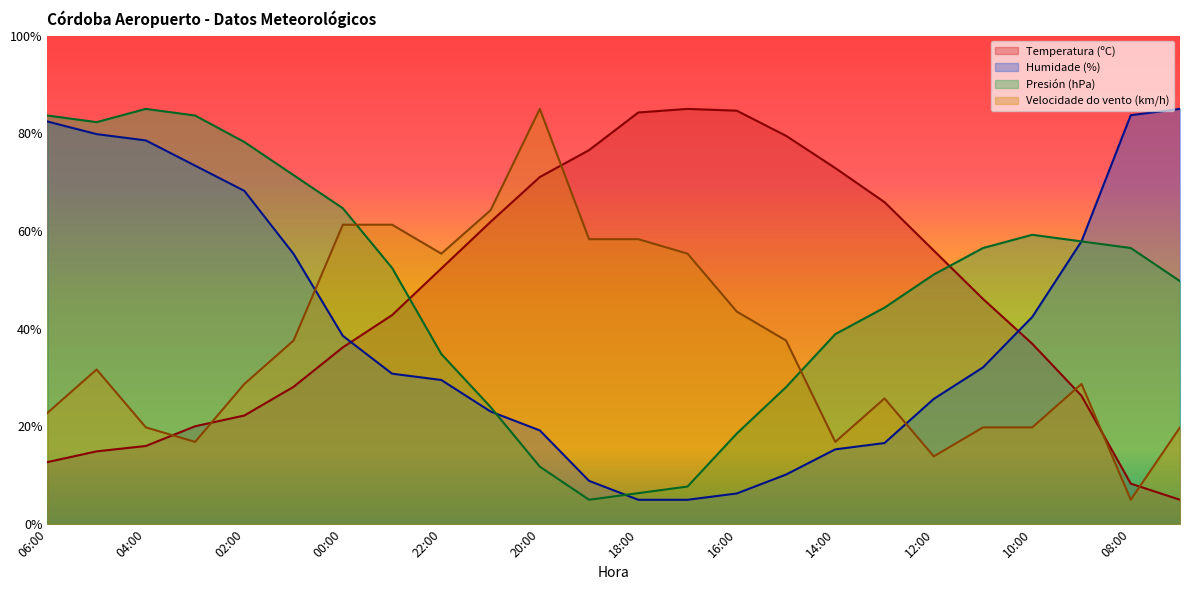

What is the label of the 23rd point from the right?

05:00